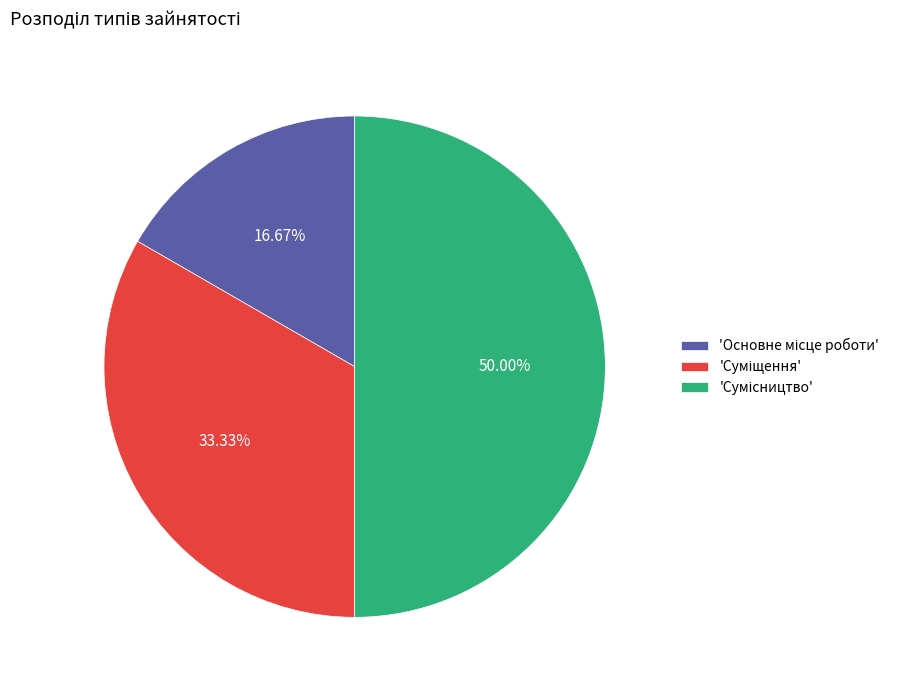

Count the number of slices in the pie.

3